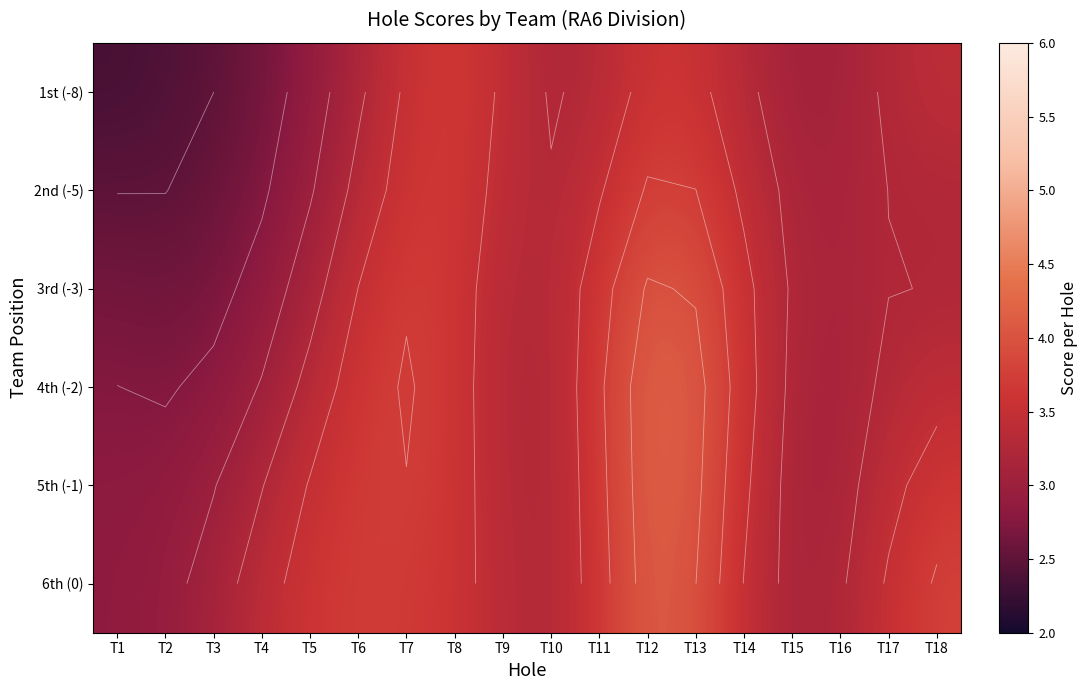

At which category does the chart reach its peak across all series?

T12